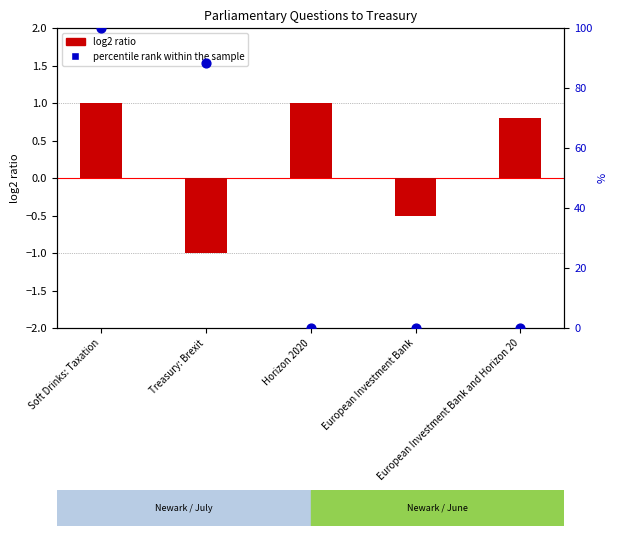

At how many categories does at least one series exceed 55?

2